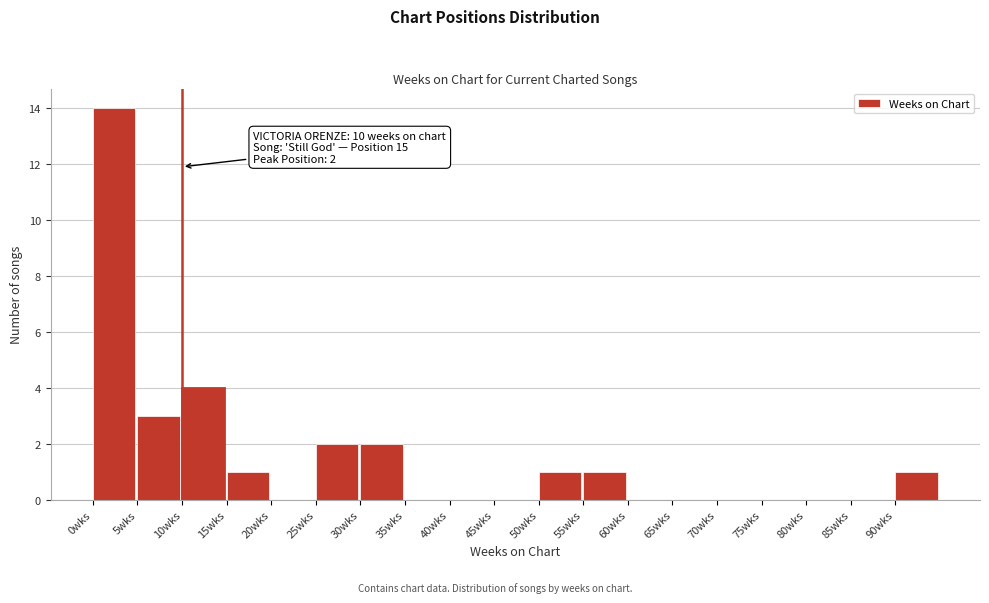

Which range on the x-axis has the tallest bar?

0 to 5